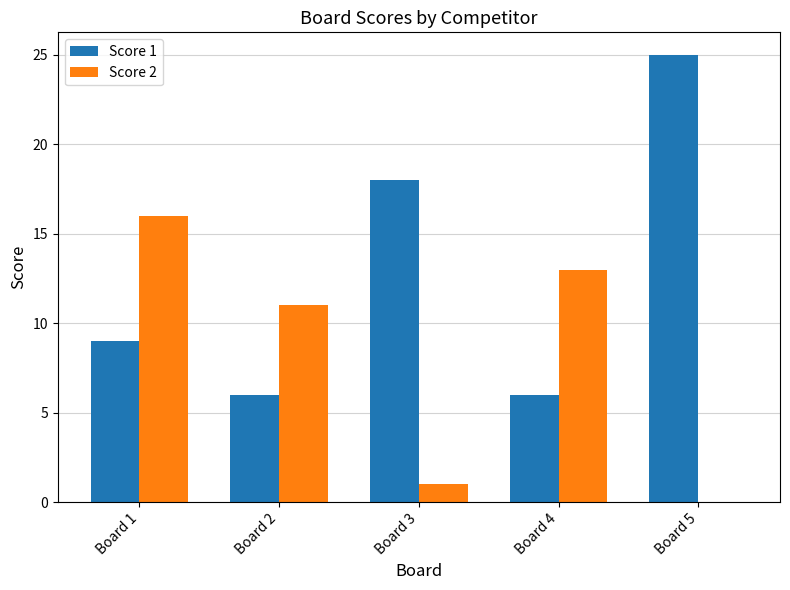

Which series changed the most between Board 1 and Board 3?

Score 2